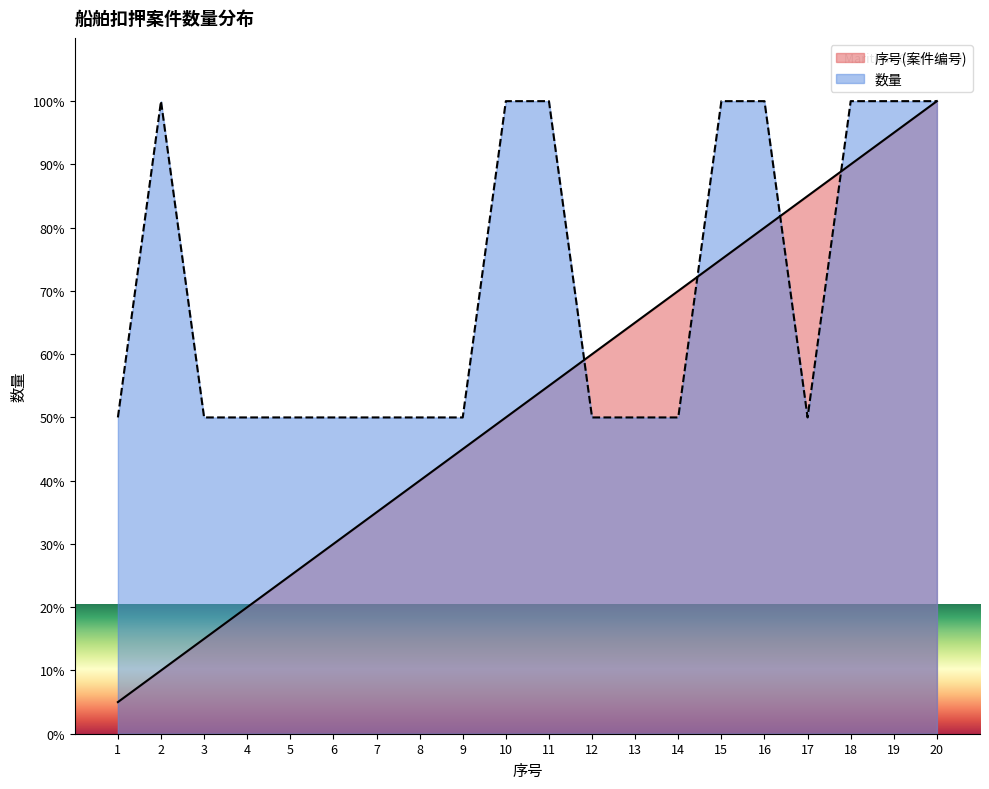

Rank the series by their maximum value, from highest to lowest.

序号(案件编号), 数量